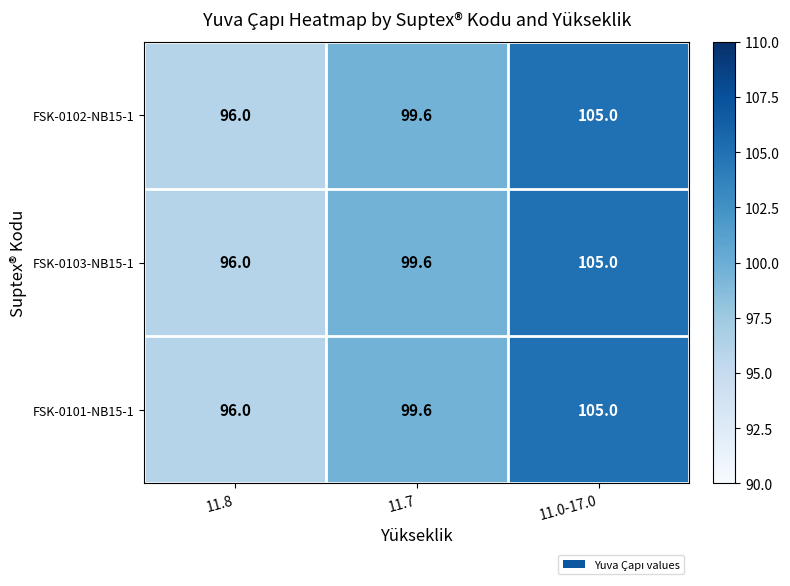

List the labels in order of FSK-0102-NB15-1 value, smallest first.

11.8, 11.7, 11.0-17.0